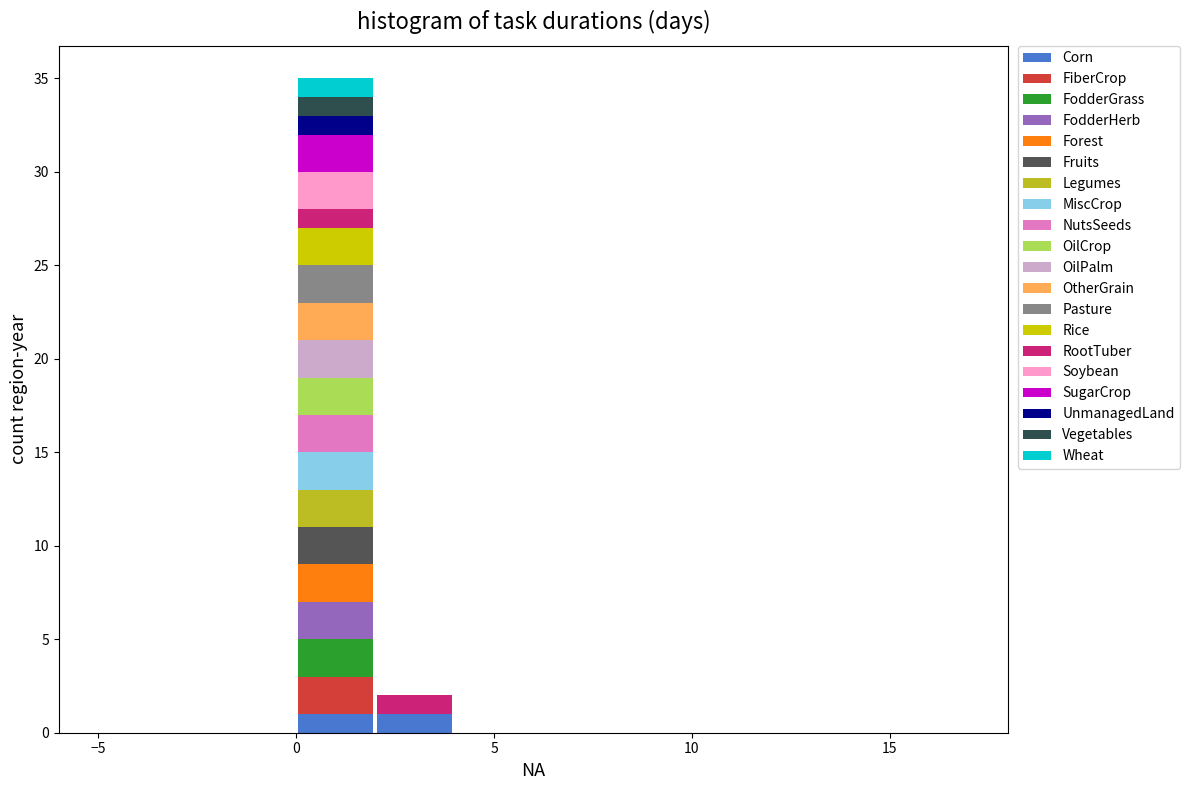

Reading left to right, transcribe this chart: for each stacked bar, give the range it covers on the x-axis and its total height. The values are not printed on the chart, so give them approximately, as read against the axis.

-6 to -4: 0
-4 to -2: 0
-2 to 0: 0
0 to 2: 35
2 to 4: 2
4 to 6: 0
6 to 8: 0
8 to 10: 0
10 to 12: 0
12 to 14: 0
14 to 16: 0
16 to 18: 0